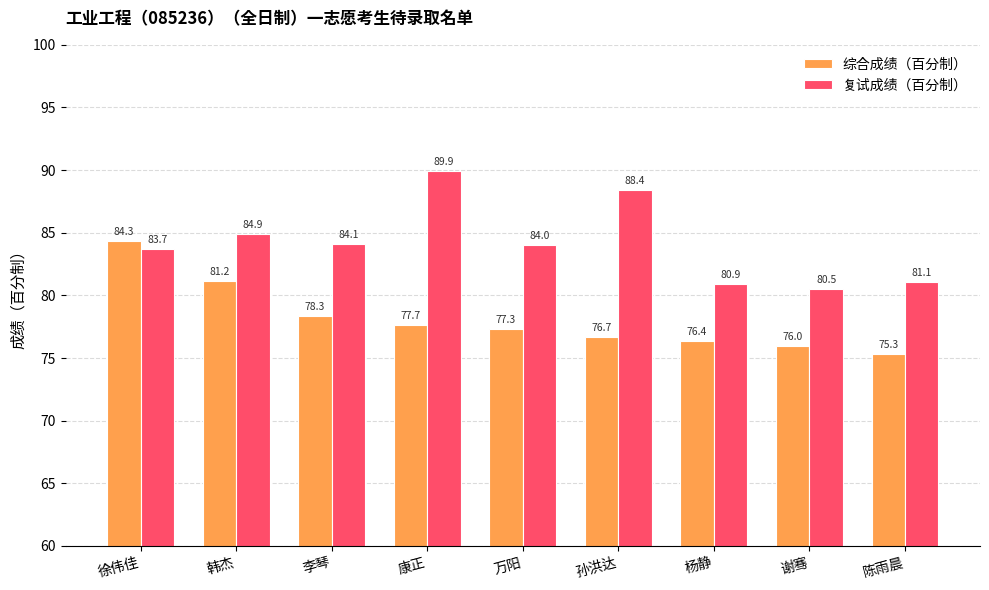

What is the difference between the maximum and minimum values in the 复试成绩（百分制） series?

9.4